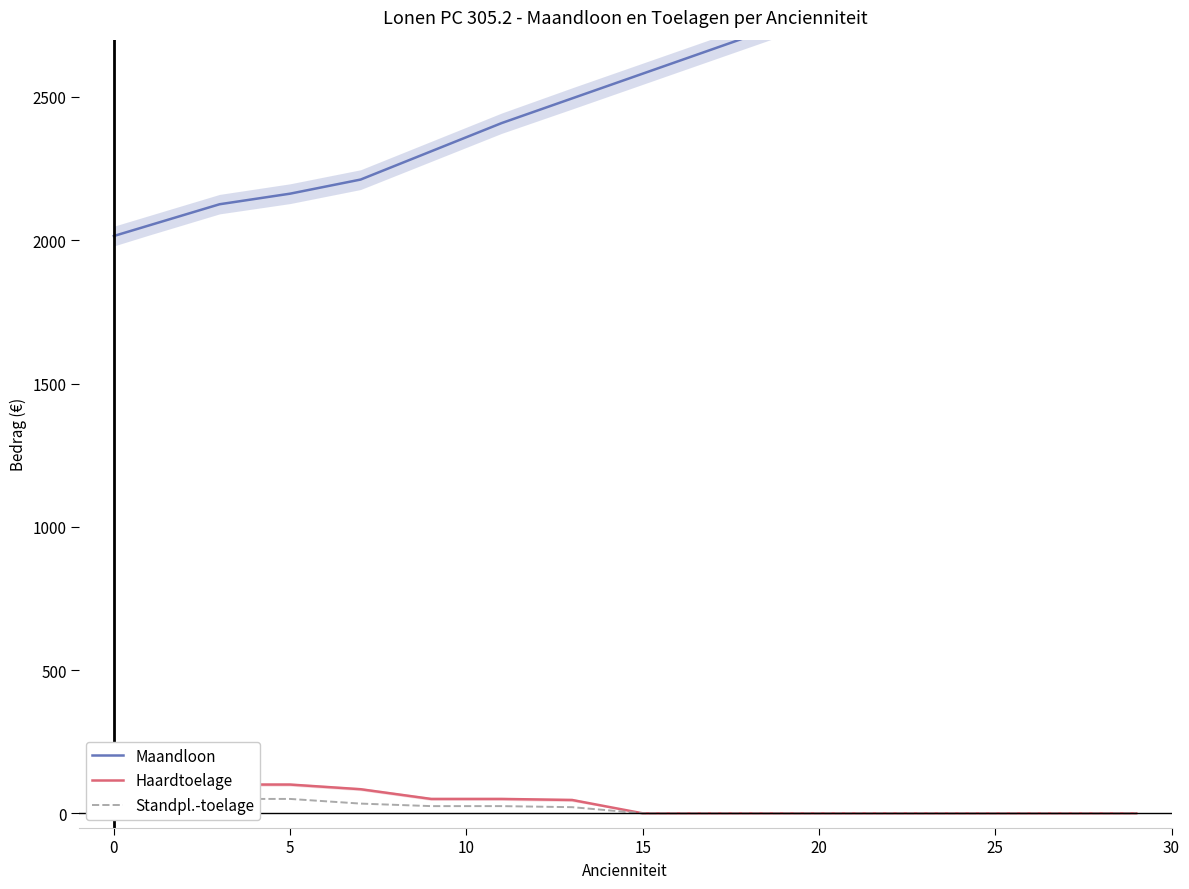

What is the average value of the Haardtoelage series?

43.1